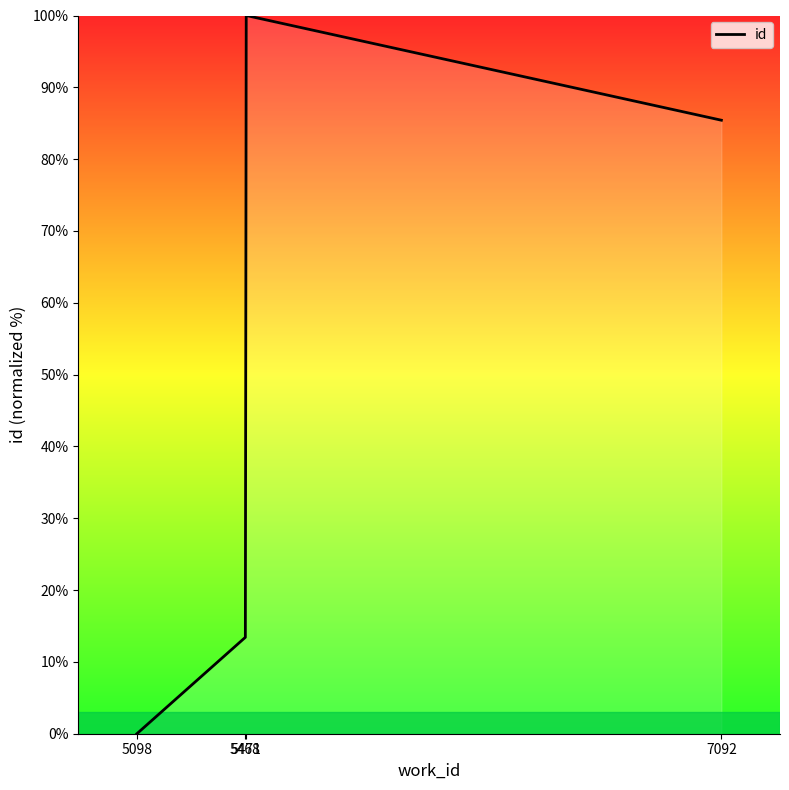

Reading left to right, what are all the values shown in this chart?

0.0	13.4	100.0	85.4